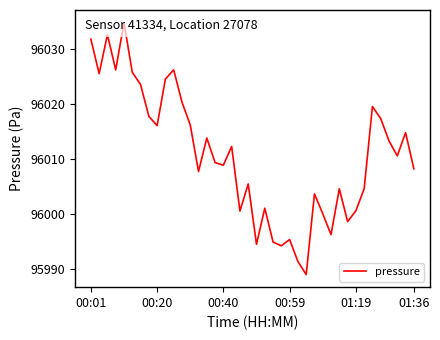

What is the greatest value displayed?

96034.8